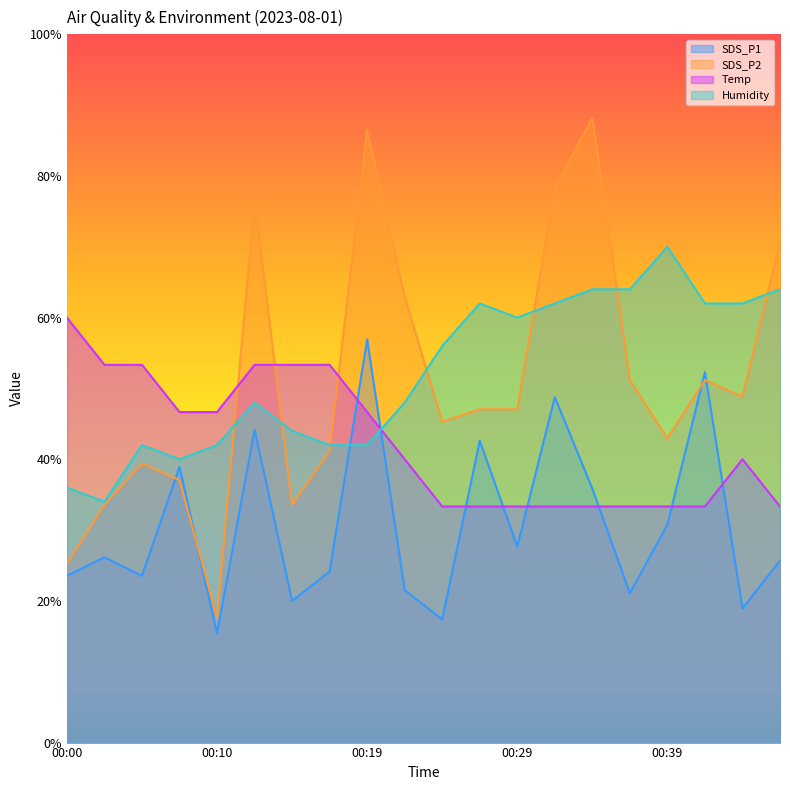

What is the difference between the second highest and minimum values in the Humidity series?

30.0